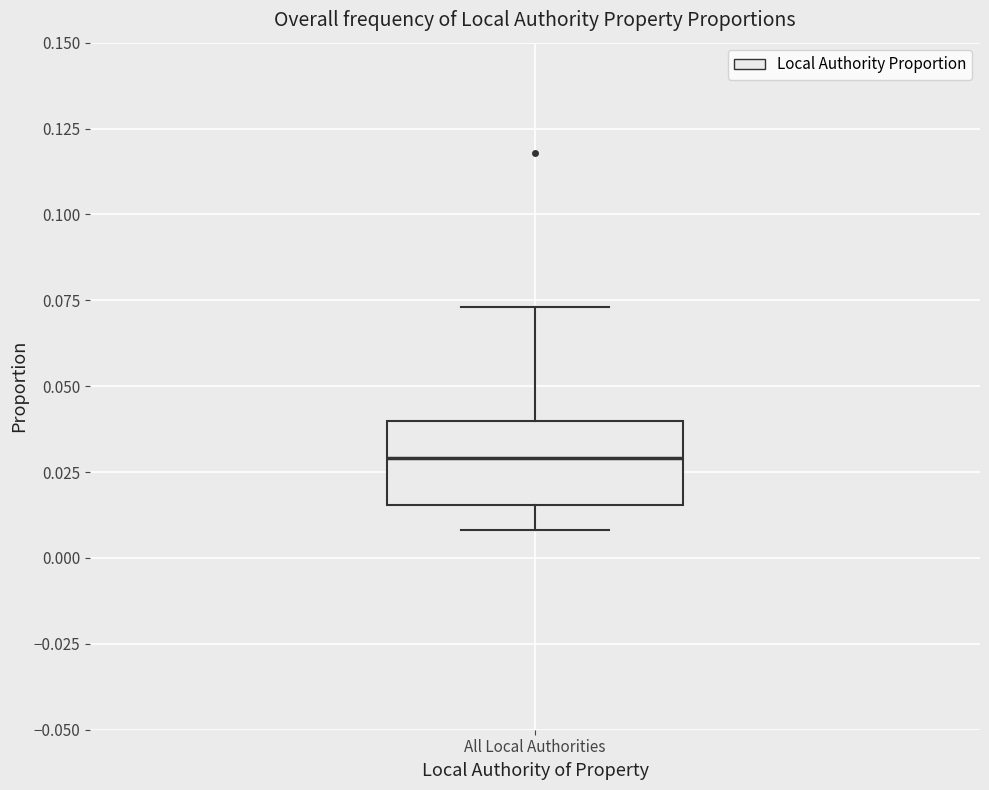

Transcribe this box plot: give where the median line is, the range the box spans, and where the two whiskers end, as read against the y-axis. The values are not printed on the chart, so give them approximately, as read against the axis.

median 0.030, box 0.015 to 0.040, whiskers 0.010 to 0.075